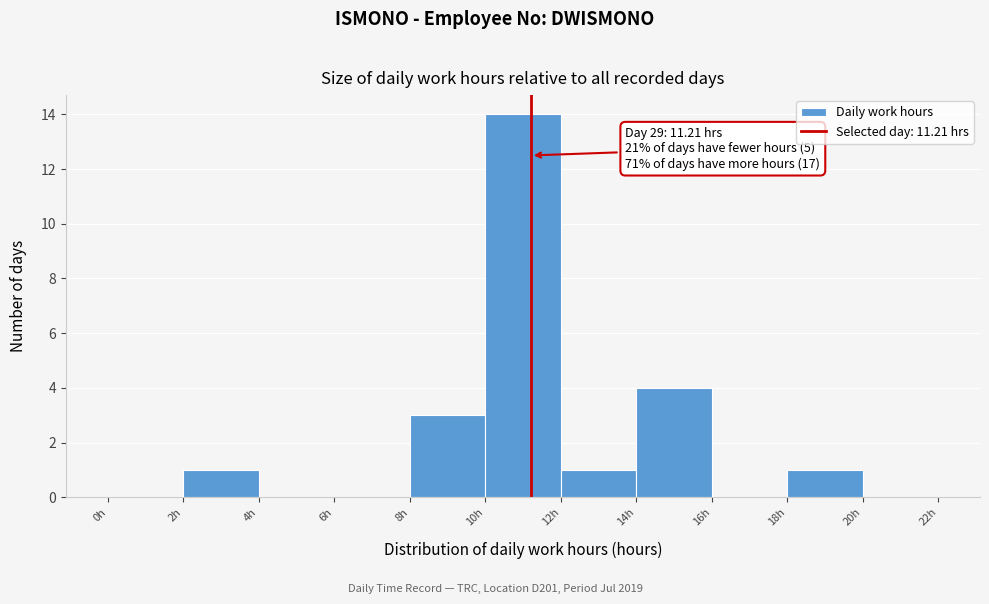

Over which range of the x-axis is the bar tallest?

10 to 12